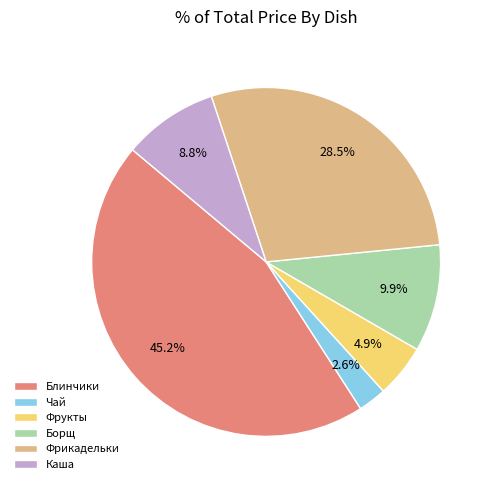

Do Фрукты and Каша together represent more than half of the pie?

No